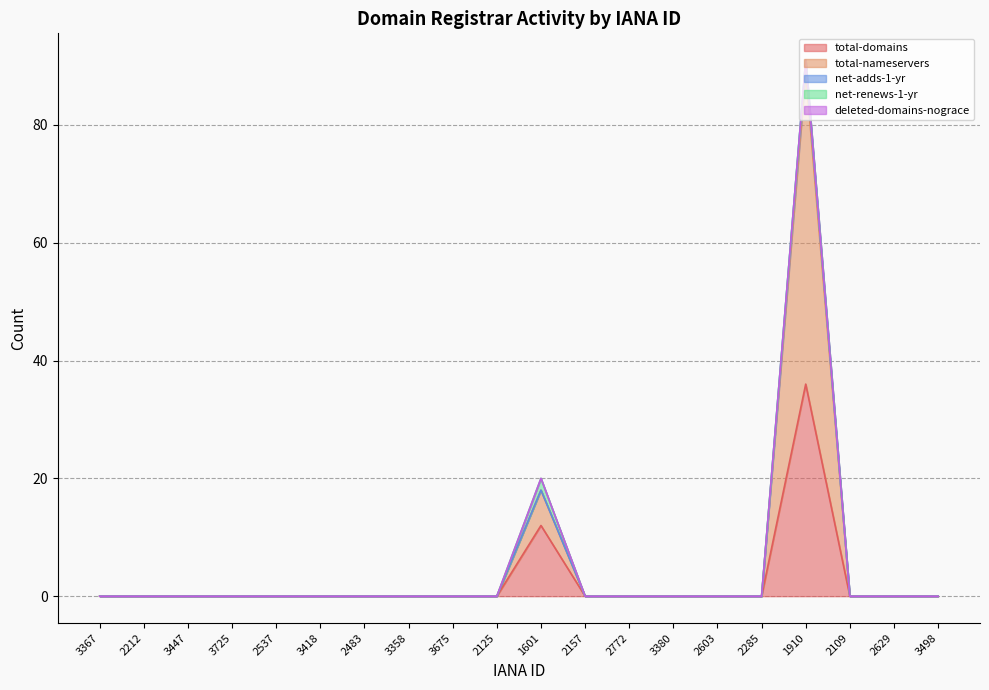

What is the greatest value displayed?

53